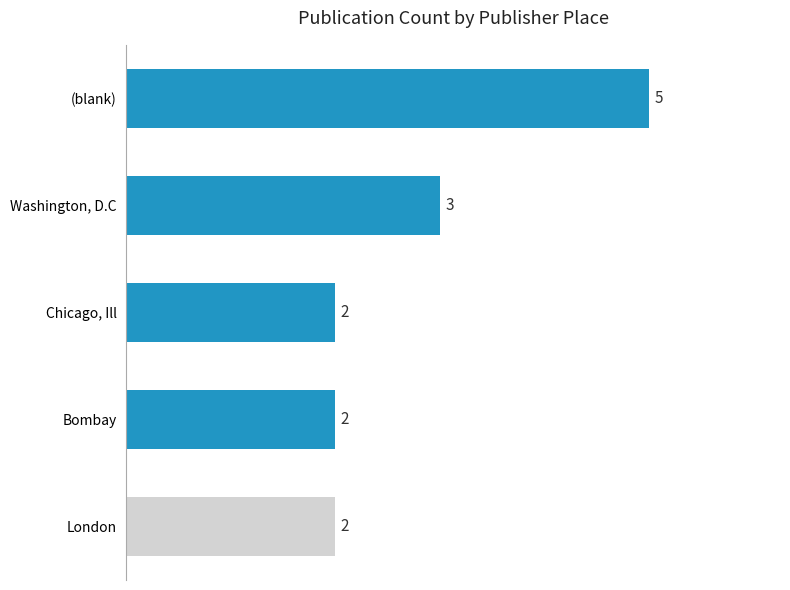

Reading bottom to top, what are all the values shown in this chart?

London=2	Bombay=2	Chicago, Ill=2	Washington, D.C=3	(blank)=5